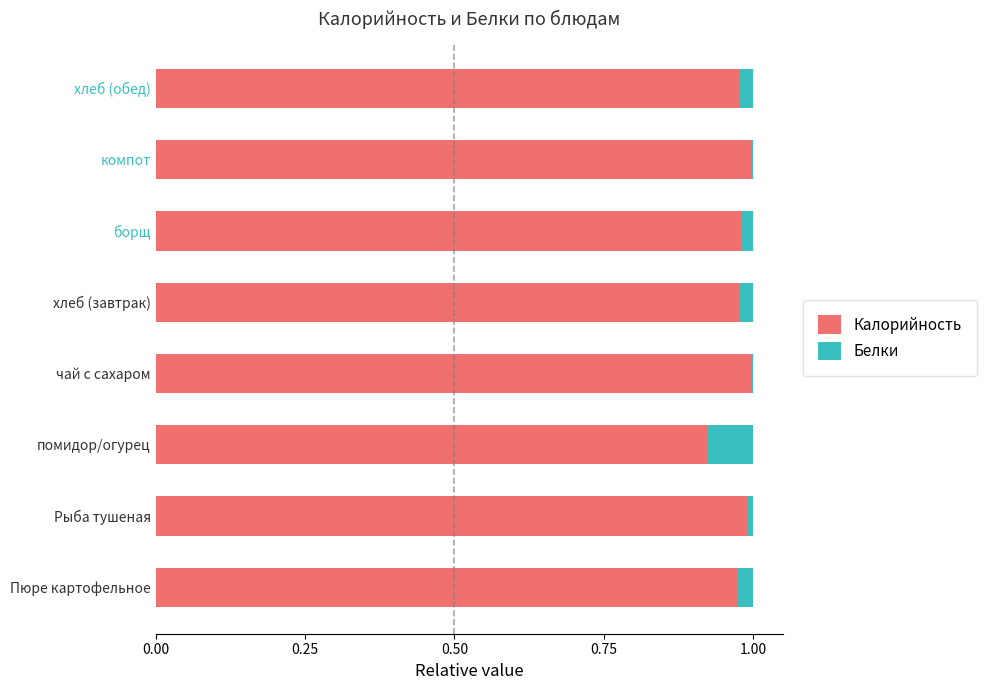

Is it true that Калорийность equals 1.0 at Пюре картофельное?

True